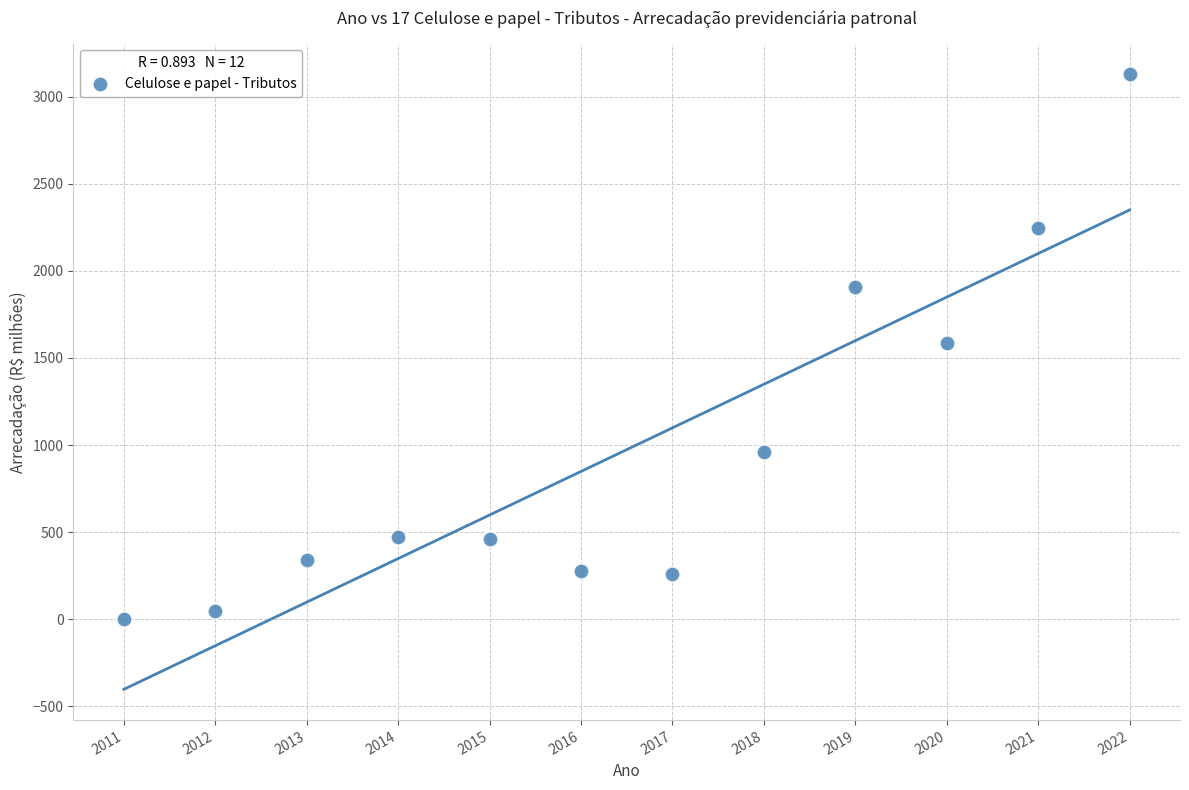

What is the average Y value?

973.6